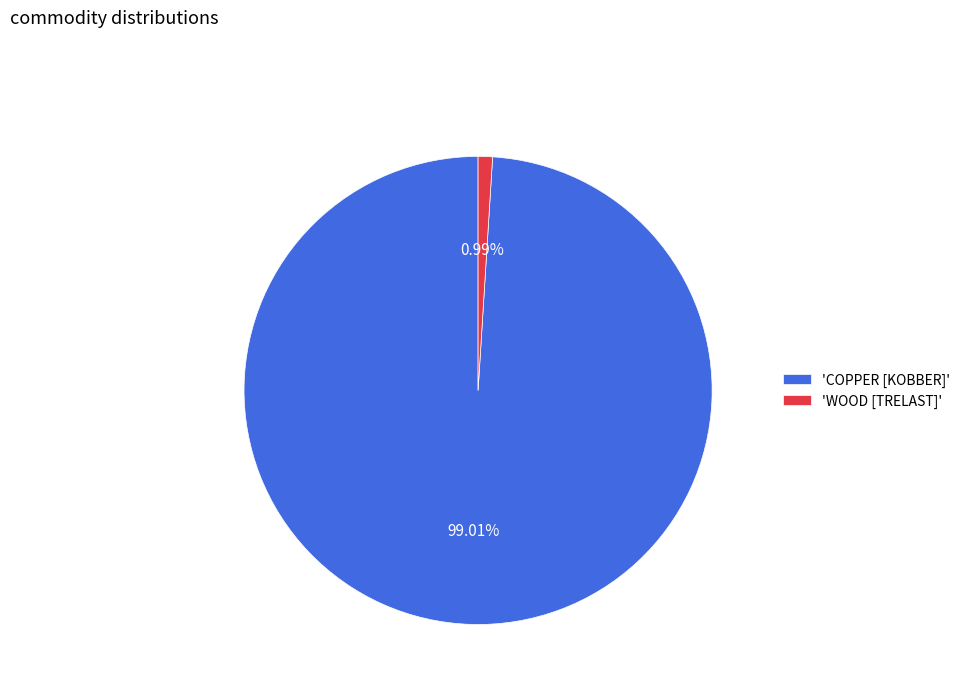

Which slice is the smallest?

'WOOD [TRELAST]'